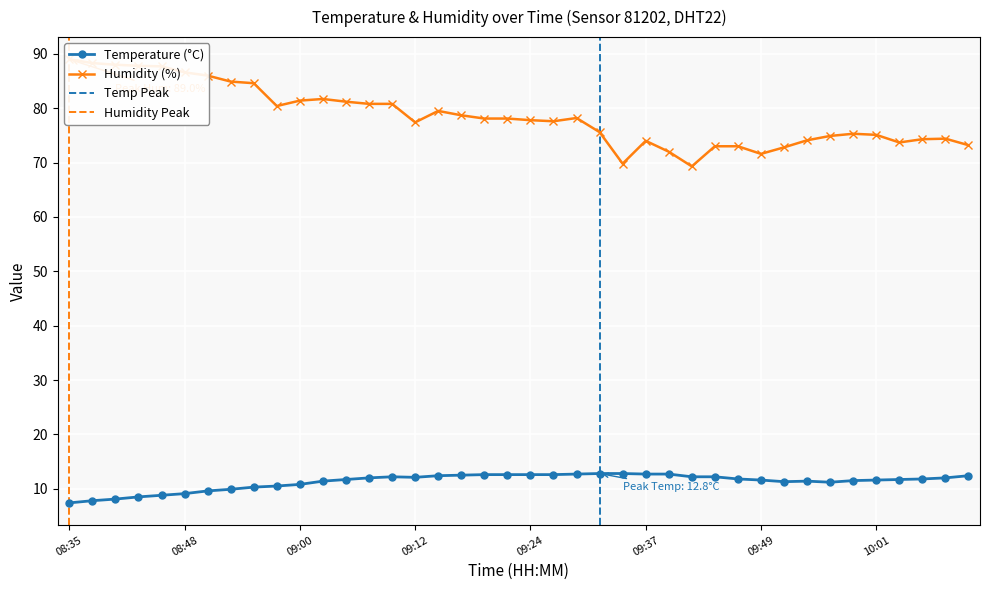

Is it true that Humidity equals 80.8 at 09:07?

True